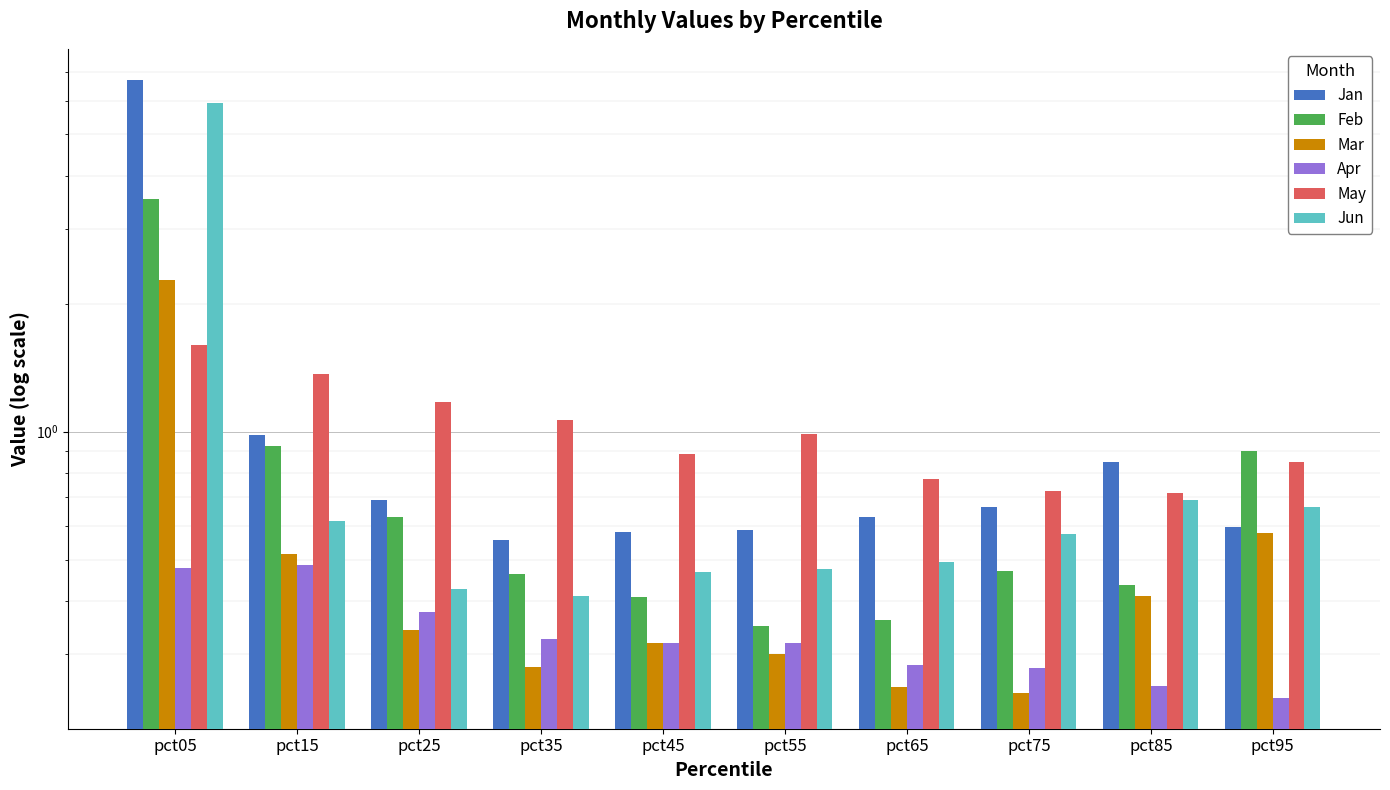

Reading right to left, extract all data points from this chart.

Jan: 0.6	0.8	0.7	0.6	0.6	0.6	0.6	0.7	1.0	6.7
Feb: 0.9	0.4	0.5	0.4	0.3	0.4	0.5	0.6	0.9	3.5
Mar: 0.6	0.4	0.2	0.3	0.3	0.3	0.3	0.3	0.5	2.3
Apr: 0.2	0.3	0.3	0.3	0.3	0.3	0.3	0.4	0.5	0.5
May: 0.8	0.7	0.7	0.8	1.0	0.9	1.1	1.2	1.4	1.6
Jun: 0.7	0.7	0.6	0.5	0.5	0.5	0.4	0.4	0.6	5.9